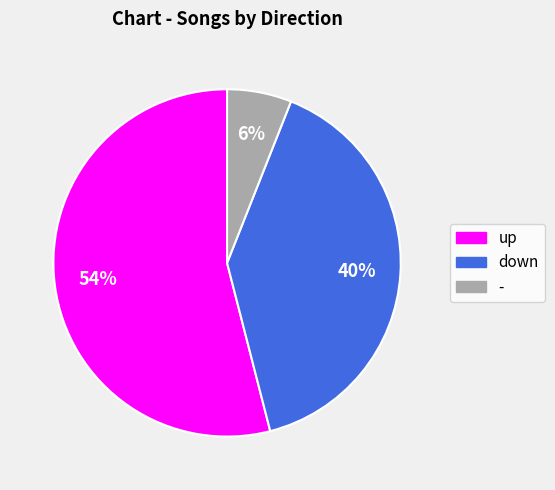

Which slice represents more than half of the pie?

up